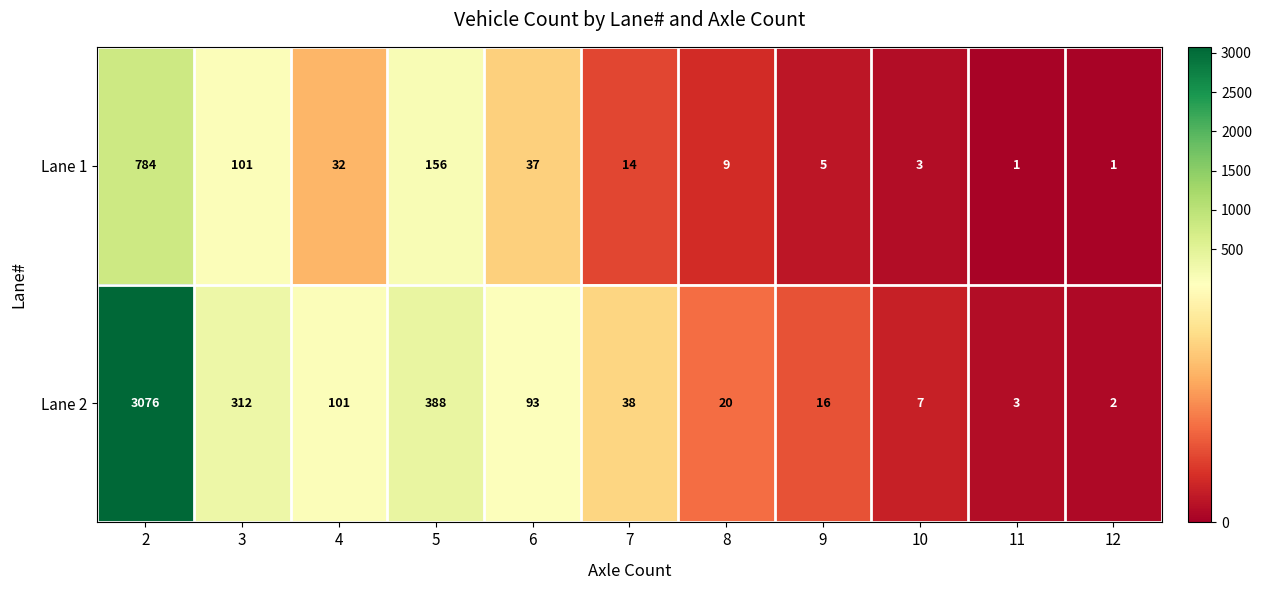

At which label is Lane 2 closest to 1539?

5